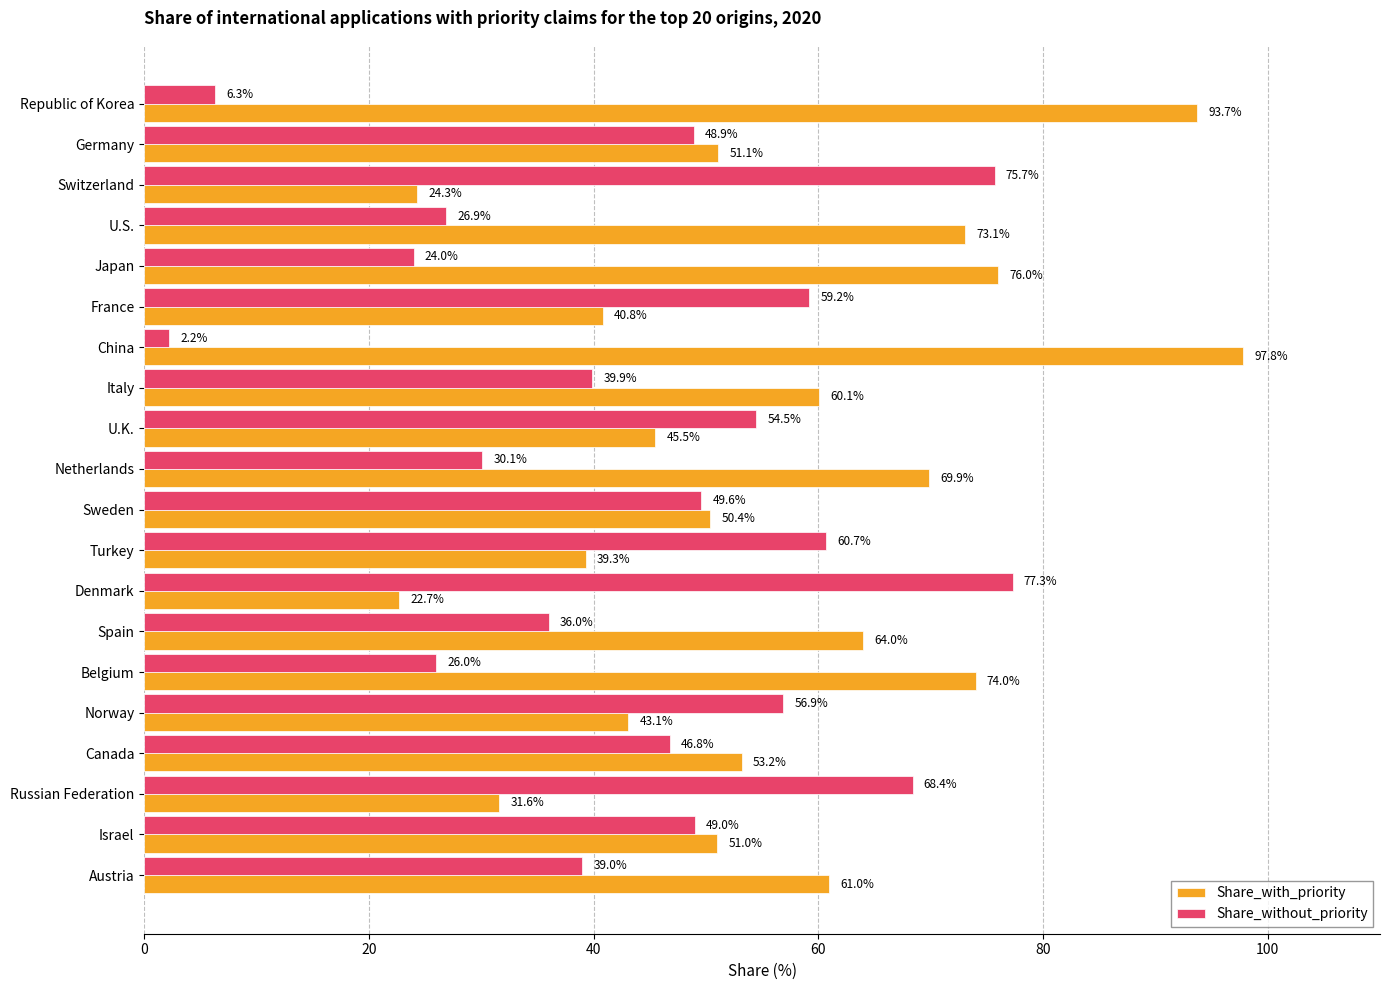

What is the spread (max minus min) of values at France?

18.4